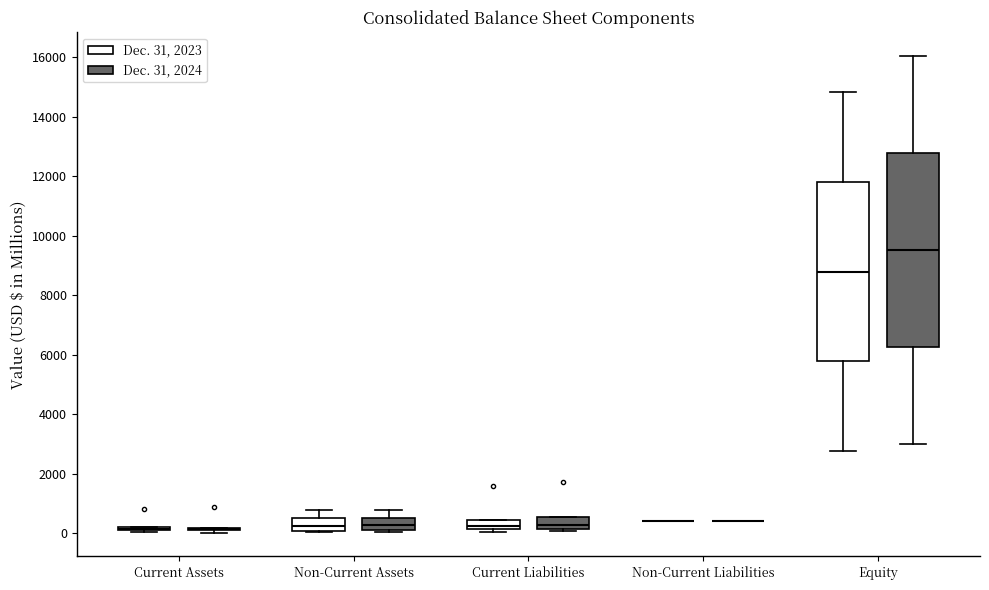

Reading left to right, read every box against the y-axis: the position of its median line, the range the box covers, and the ends of its whiskers. The values are not printed on the chart, so give them approximately, as read against the axis.

Current Assets (Dec. 31, 2023): box collapsed to a line at 200, whiskers 0 to 200
Current Assets (Dec. 31, 2024): box collapsed to a line at 200, whiskers 0 to 200
Non-Current Assets (Dec. 31, 2023): median 200, box 0 to 600, whiskers 0 (just below the box's lower edge) to 800
Non-Current Assets (Dec. 31, 2024): median 200 (inside the box), box 200 to 600, whiskers 0 to 800
Current Liabilities (Dec. 31, 2023): median 200 (inside the box), box 200 to 400, whiskers 0 to 400
Current Liabilities (Dec. 31, 2024): median 200 (inside the box), box 200 to 600, whiskers 0 to 600
Non-Current Liabilities (Dec. 31, 2023): box collapsed to a line at 400, whiskers 400 to 400
Non-Current Liabilities (Dec. 31, 2024): box collapsed to a line at 400, whiskers 400 to 400
Equity (Dec. 31, 2023): median 8800, box 5800 to 11800, whiskers 2800 to 14800
Equity (Dec. 31, 2024): median 9600, box 6200 to 12800, whiskers 3000 to 16000